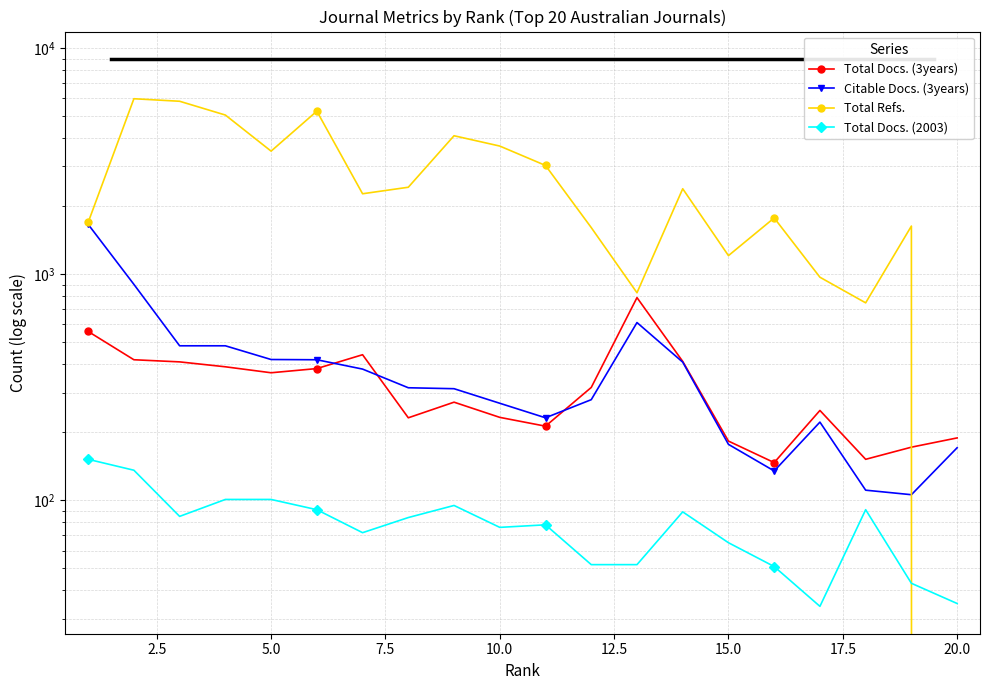

Is the value of Total Docs. (2003) at 16 greater than the value of Citable Docs. (3years) at 15?

No